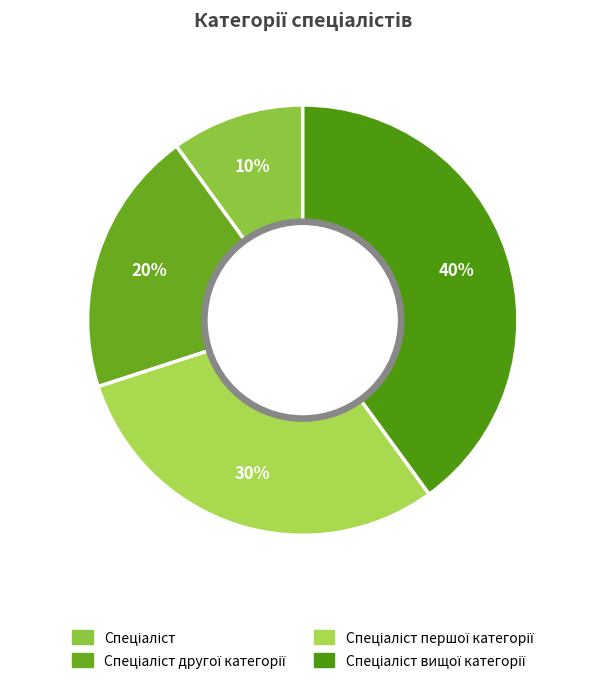

Rank the categories by value from highest to lowest.

Спеціаліст вищої категорії, Спеціаліст першої категорії, Спеціаліст другої категорії, Спеціаліст